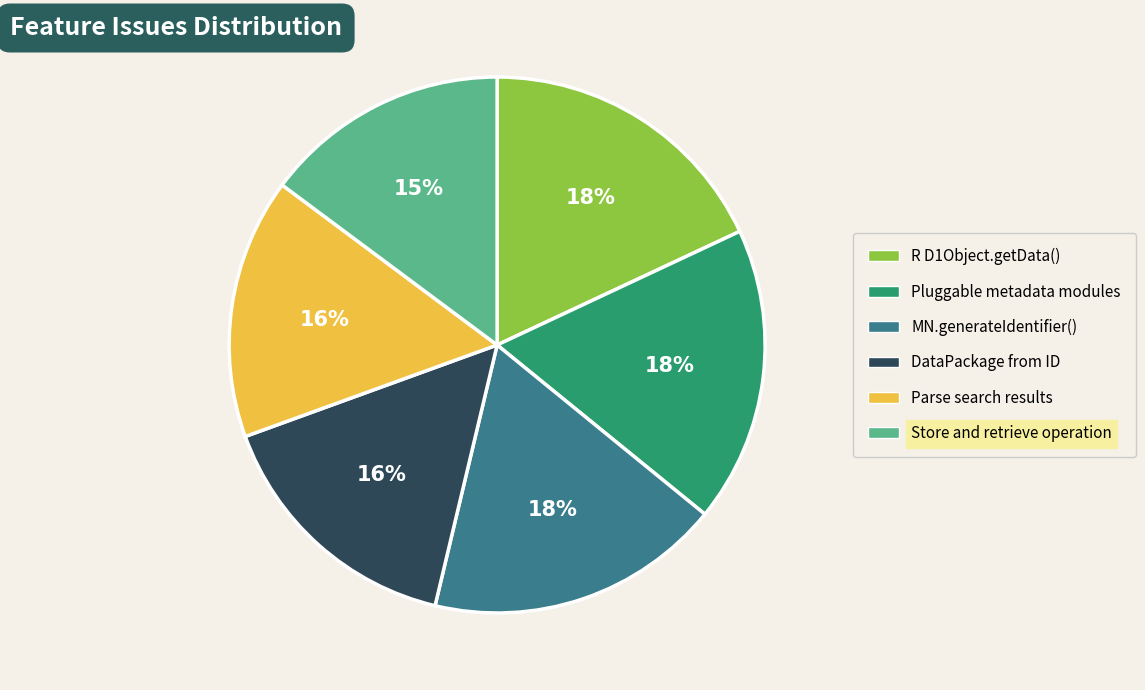

The MN.generateIdentifier() slice represents 6% of the pie. True or false?

False